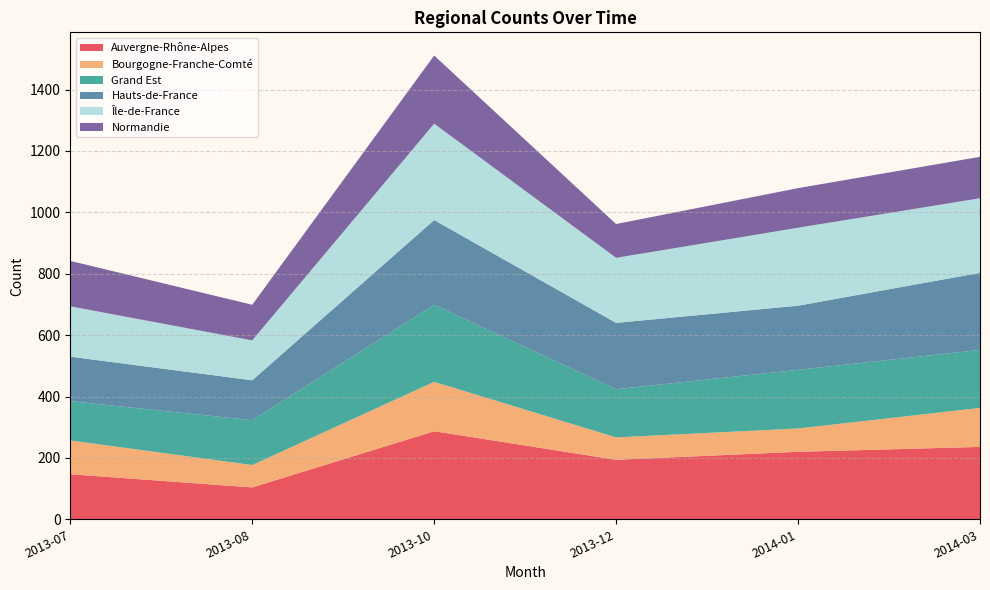

Reading left to right, what are all the values shown in this chart?

Auvergne-Rhône-Alpes: 2013-07=147	2013-08=104	2013-10=287	2013-12=194	2014-01=220	2014-03=236
Bourgogne-Franche-Comté: 2013-07=110	2013-08=73	2013-10=161	2013-12=73	2014-01=76	2014-03=127
Grand Est: 2013-07=128	2013-08=146	2013-10=251	2013-12=157	2014-01=191	2014-03=189
Hauts-de-France: 2013-07=145	2013-08=130	2013-10=276	2013-12=216	2014-01=209	2014-03=251
Île-de-France: 2013-07=164	2013-08=130	2013-10=314	2013-12=212	2014-01=254	2014-03=243
Normandie: 2013-07=148	2013-08=116	2013-10=222	2013-12=110	2014-01=129	2014-03=135